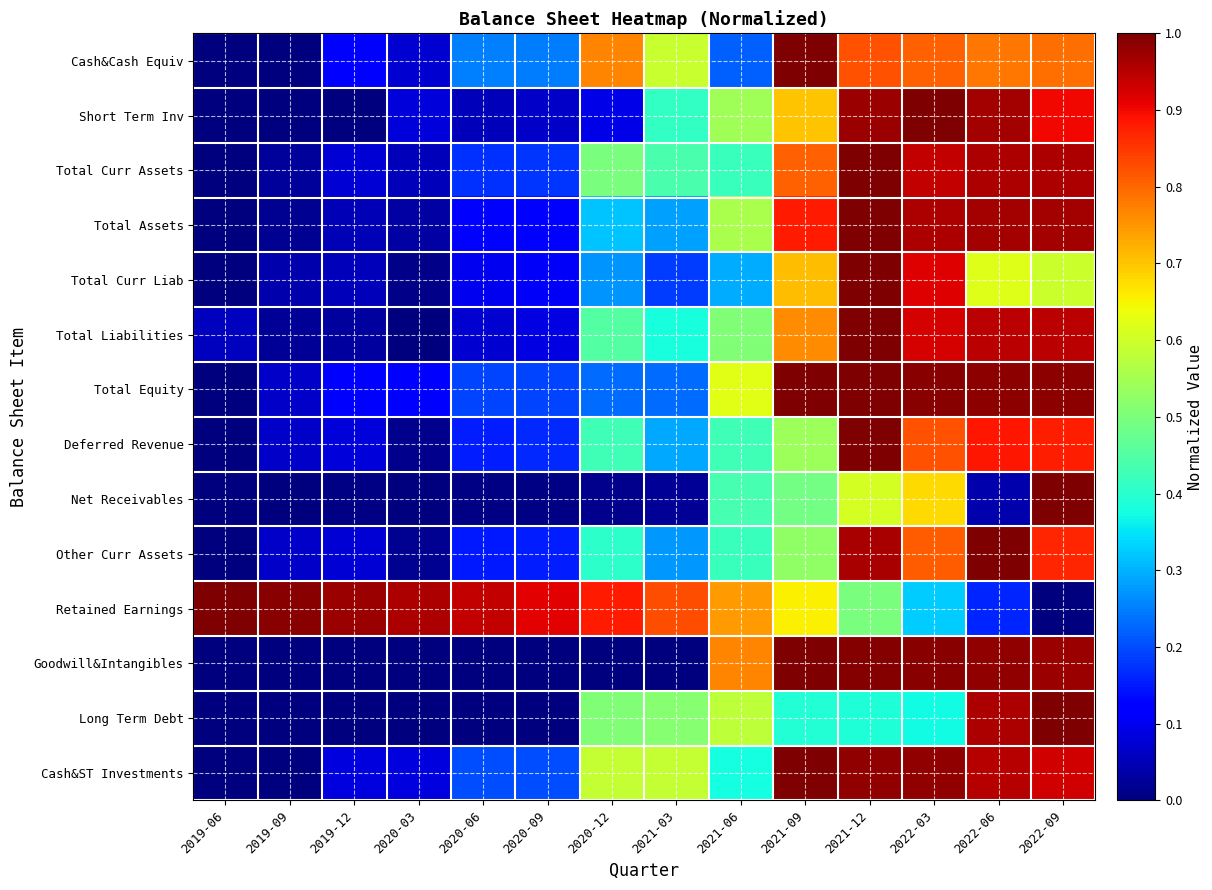

At which category does the chart reach its minimum across all series?

2019-09